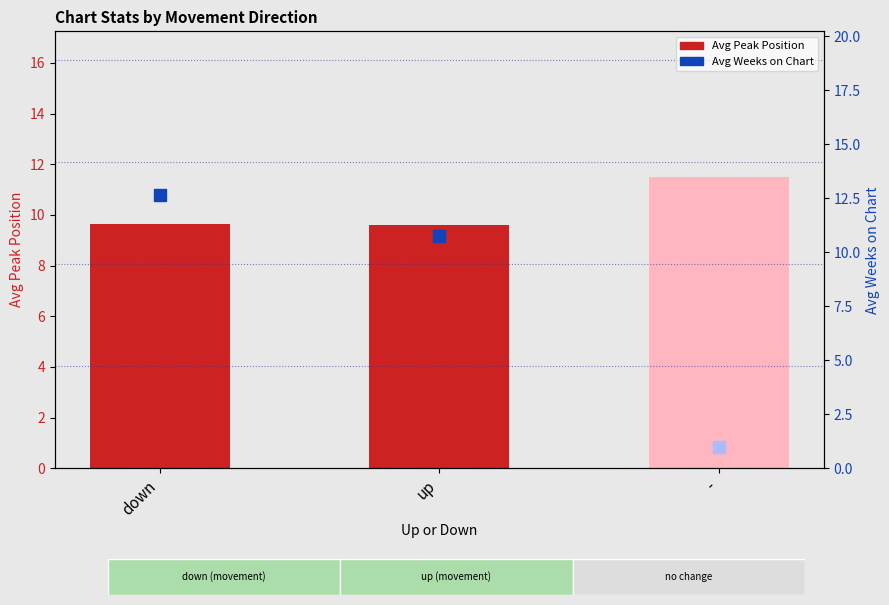

What is the ratio of the value at down to the value at -?

0.8